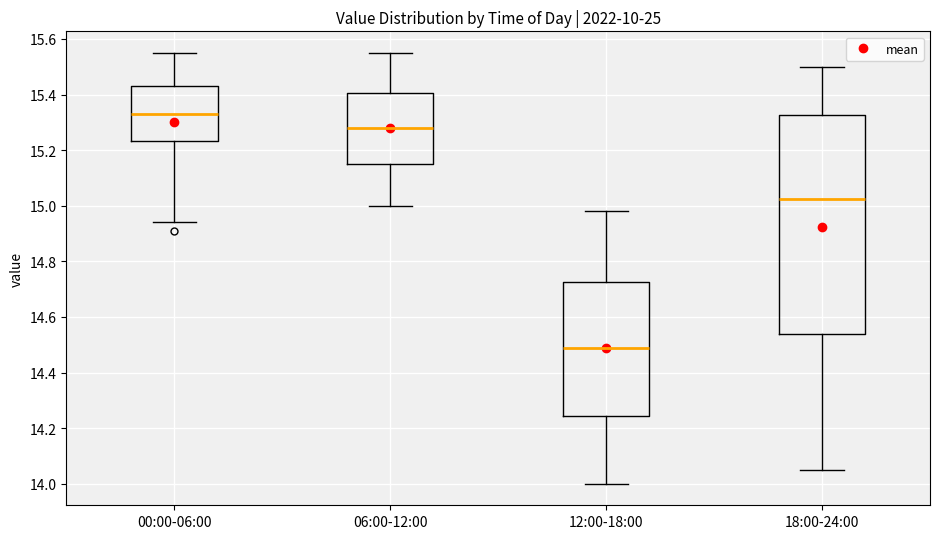

Where does the upper whisker of the box for 00:00-06:00 end on the y-axis? The values are not printed on the chart, so give them approximately, as read against the axis.

15.56